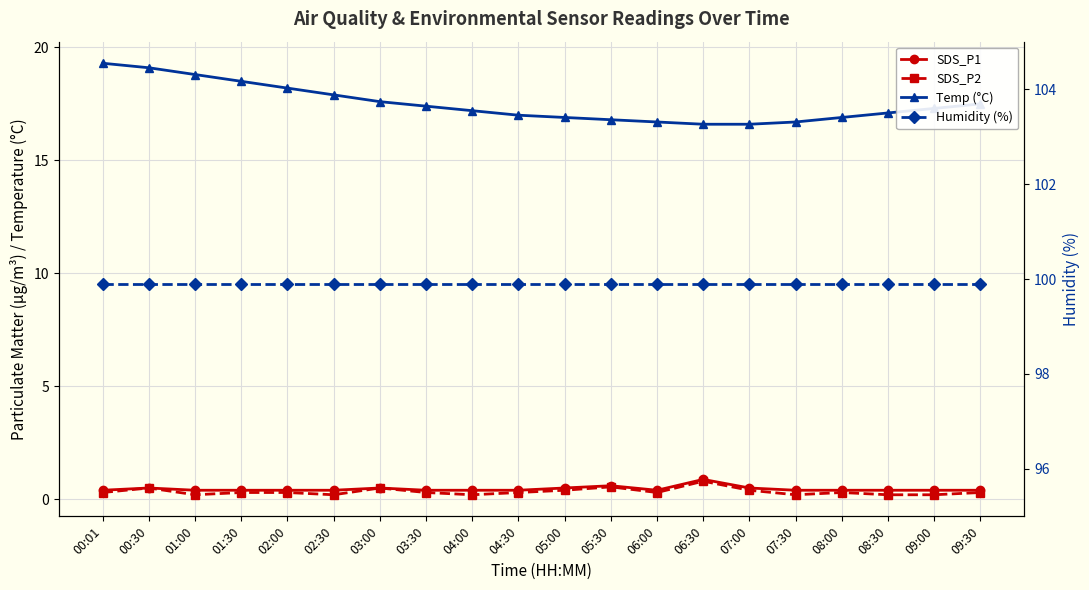

What is the value of the Temp (°C) point at the 5th from the left?

18.2